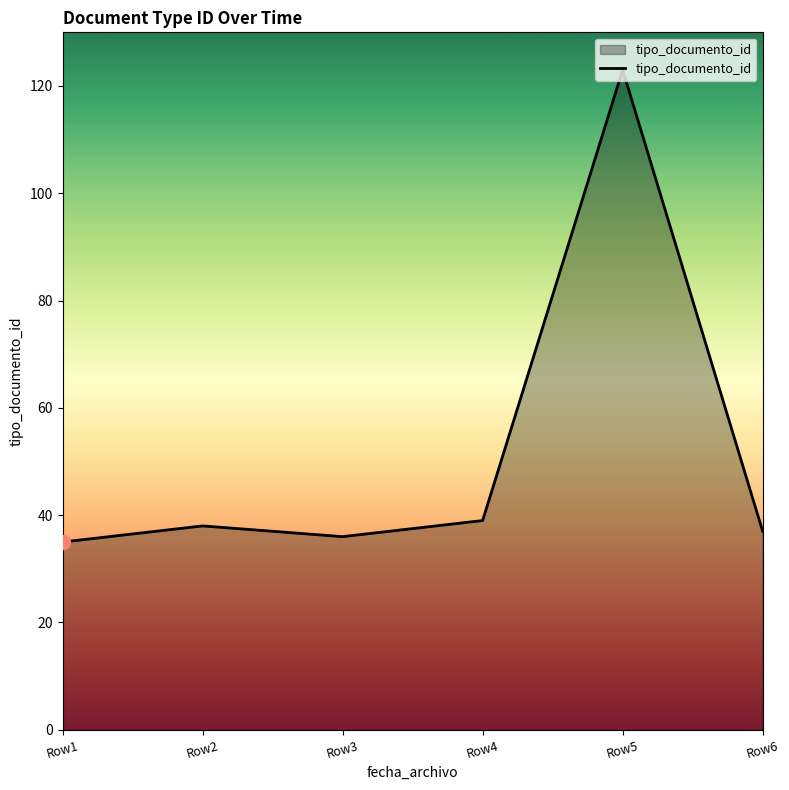

What is the smallest value displayed?

35